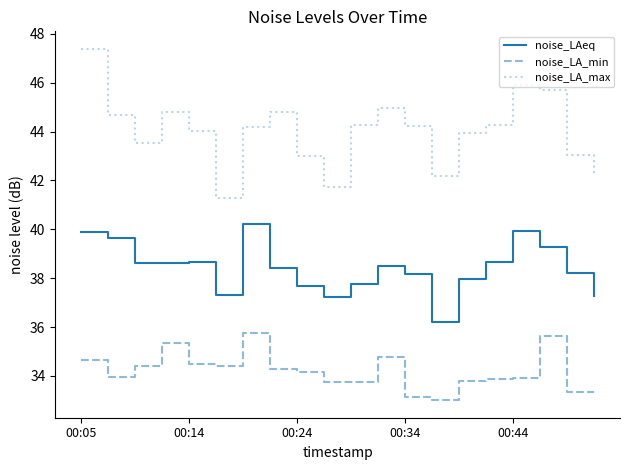

Rank the series by their average value, from lowest to highest.

noise_LA_min, noise_LAeq, noise_LA_max